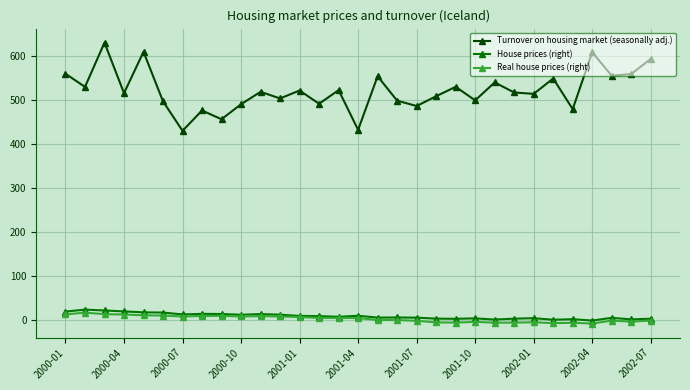

What is the sum of all House prices (right) values?

301.0